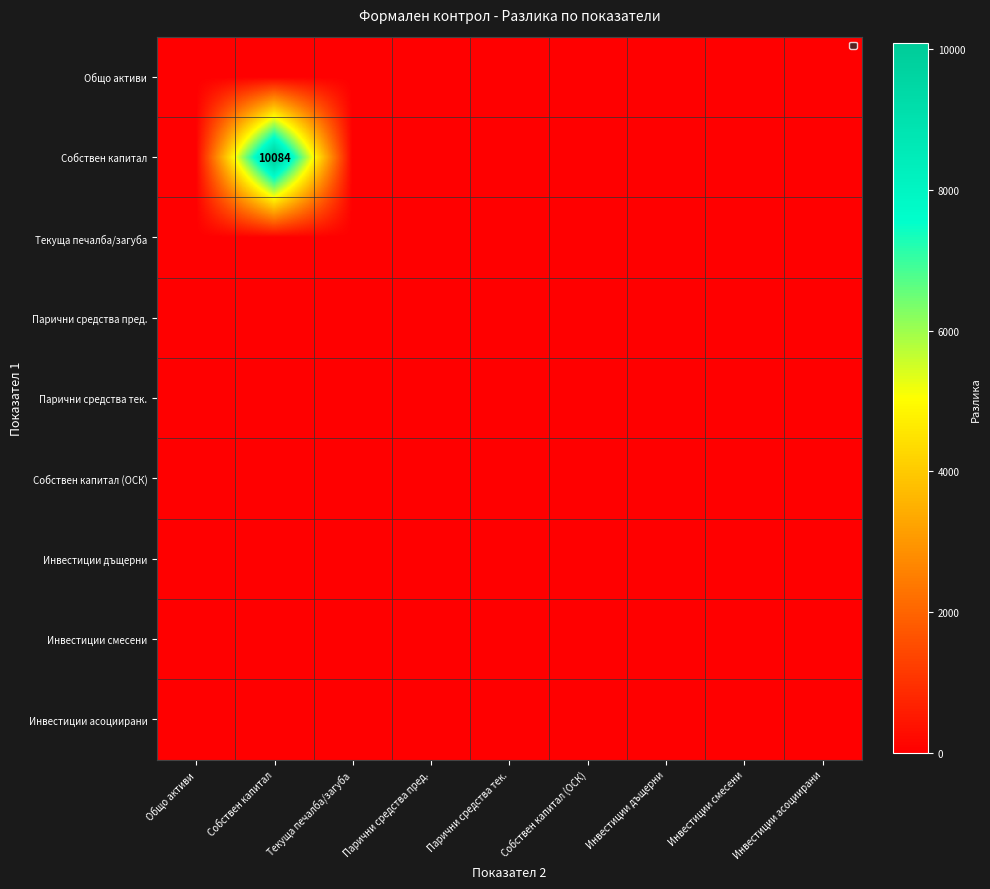

Which has a higher value, Собствен капитал (ОСК) or Инвестиции дъщерни?

Собствен капитал (ОСК)